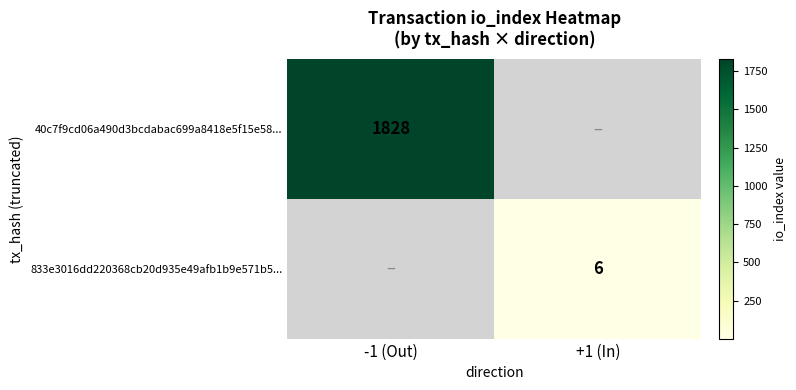

The value of 833e3016dd220368cb20d935e49afb1b9e571b5... at +1 (In) is 6. True or false?

True